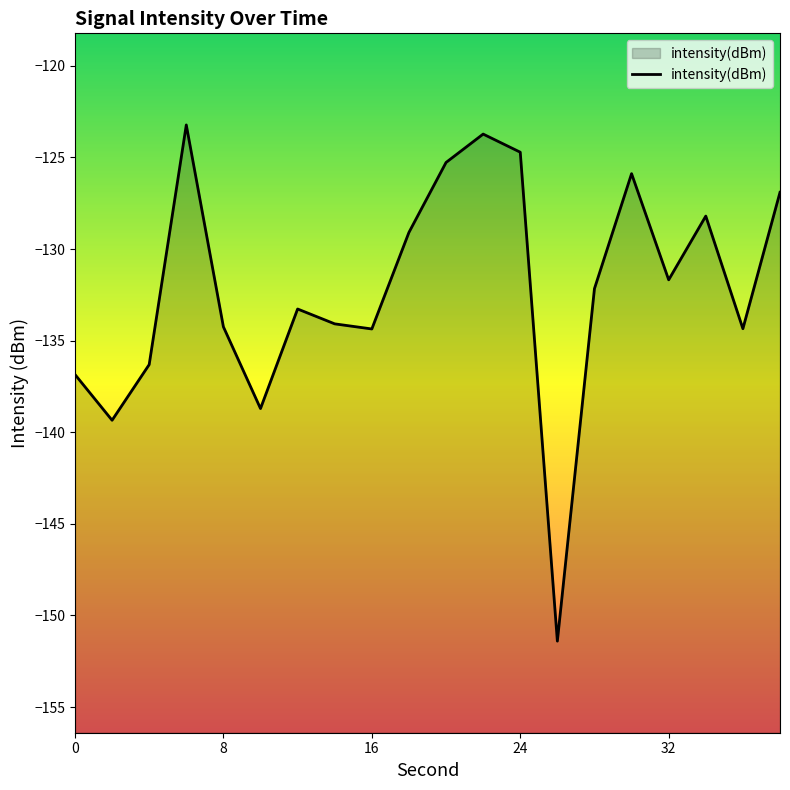

Which label corresponds to the smallest value in the chart?

26